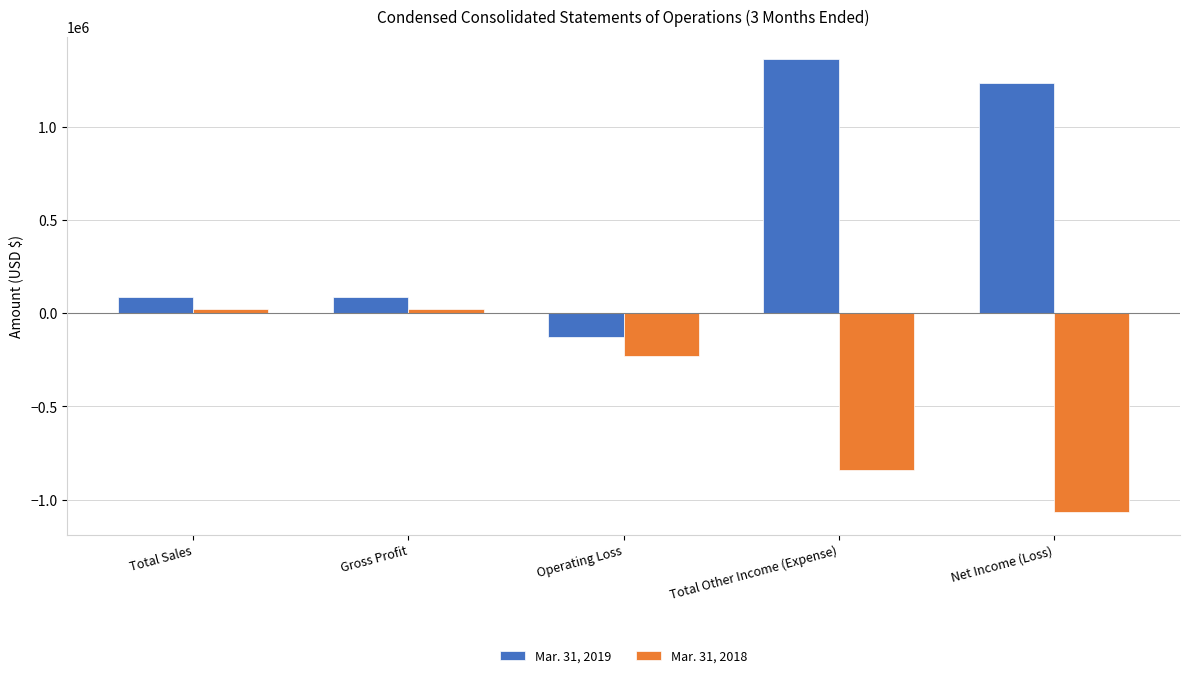

Does the chart contain any negative values?

Yes